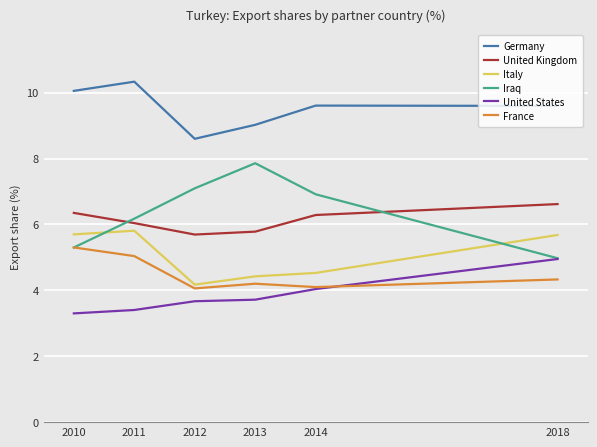

What is the total value across all series at 2018?

36.2